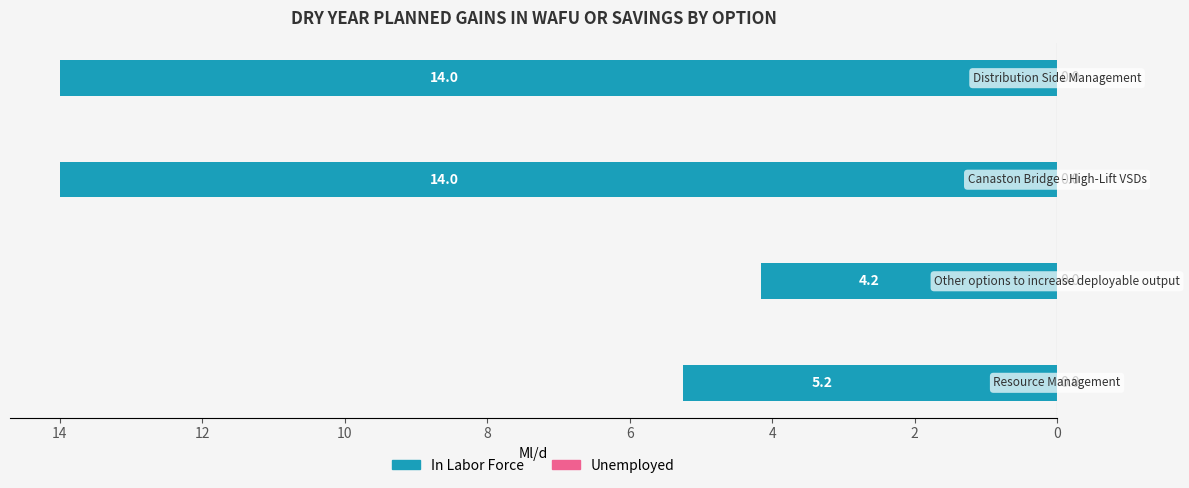

Does the chart contain any negative values?

Yes